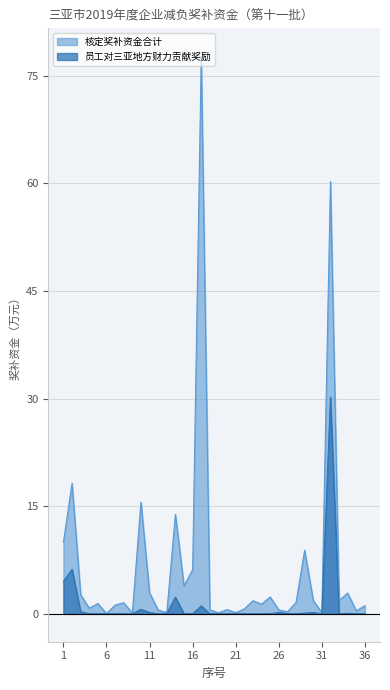

Reading left to right, transcribe all the data shown in this chart.

核定奖补资金合计: 1=10.0	2=18.2	3=2.7	4=0.8	5=1.4	6=0.1	7=1.2	8=1.6	9=0.1	10=15.6	11=2.9	12=0.5	13=0.2	14=13.9	15=3.9	16=6.2	17=77.7	18=0.6	19=0.1	20=0.6	21=0.2	22=0.7	23=1.8	24=1.4	25=2.4	26=0.6	27=0.3	28=1.6	29=8.9	30=1.9	31=0.2	32=60.3	33=1.9	34=2.9	35=0.4	36=1.1
员工对三亚地方财力贡献奖励: 1=4.5	2=6.2	3=0.3	4=0.0	5=0.0	6=0.0	7=0.0	8=0.0	9=0.0	10=0.6	11=0.2	12=0.0	13=0.1	14=2.3	15=0.0	16=0.0	17=1.1	18=0.0	19=0.0	20=0.0	21=0.0	22=0.0	23=0.0	24=0.0	25=0.0	26=0.2	27=0.0	28=0.0	29=0.1	30=0.2	31=0.0	32=30.2	33=0.0	34=0.1	35=0.0	36=0.0